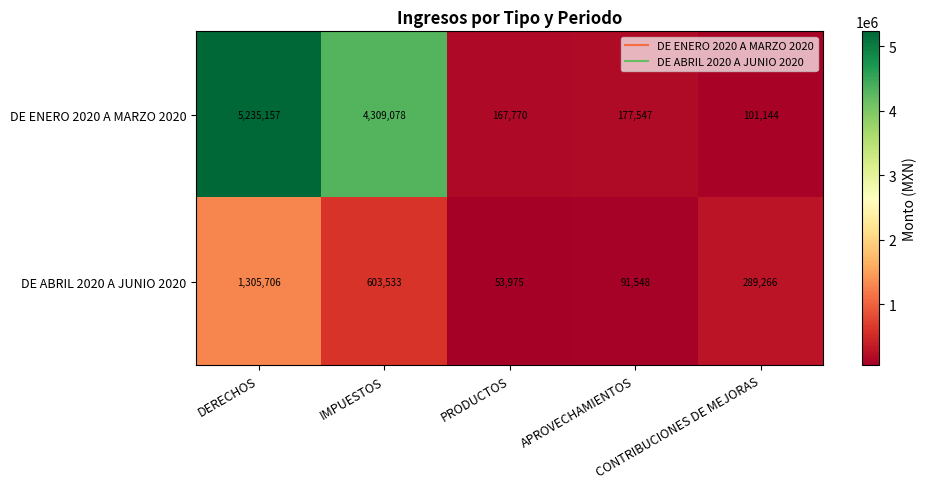

Which series has the widest spread of values?

DE ENERO 2020 A MARZO 2020